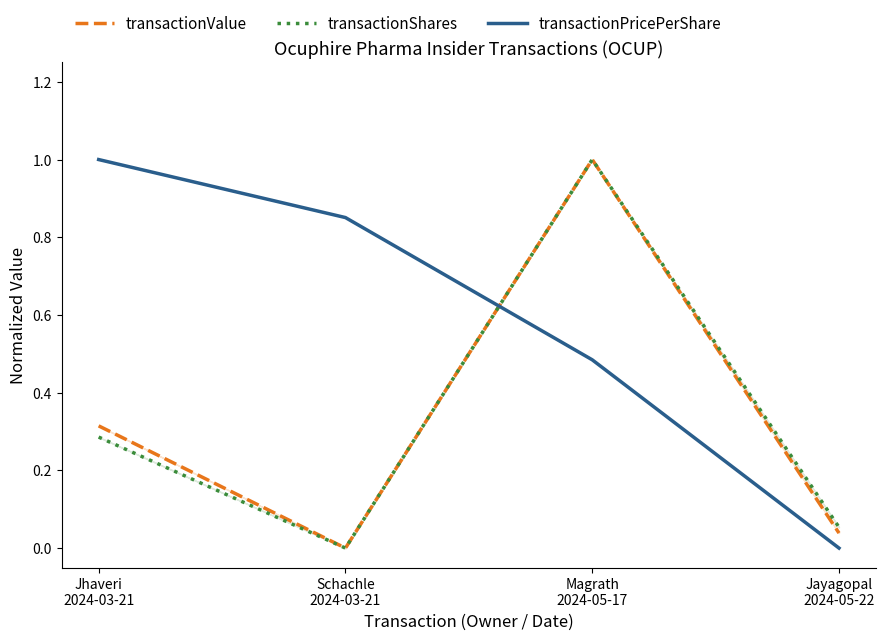

List the labels in order of transactionPricePerShare value, smallest first.

Jayagopal
2024-05-22, Magrath
2024-05-17, Schachle
2024-03-21, Jhaveri
2024-03-21